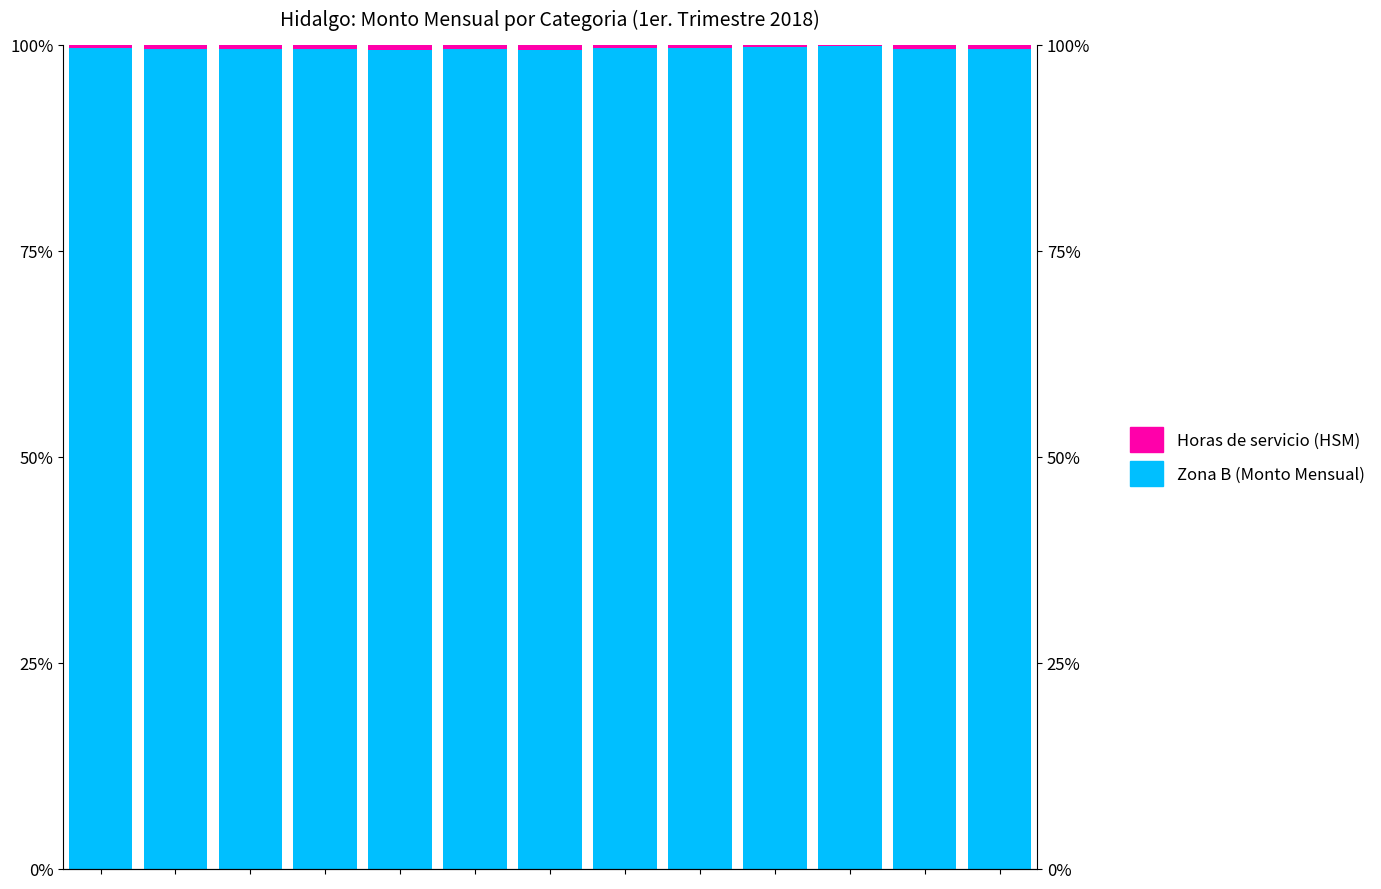

What is the average value of the Zona B (Monto Mensual) series?

1.0